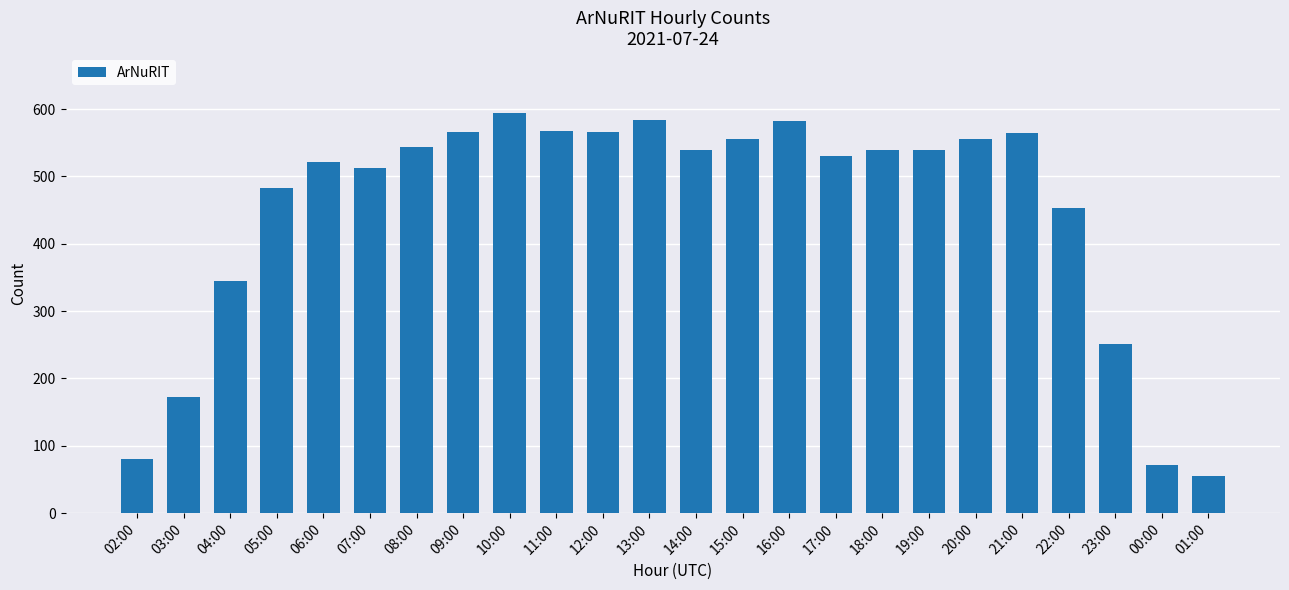

True or false: the data shows 453 at 22:00.

True